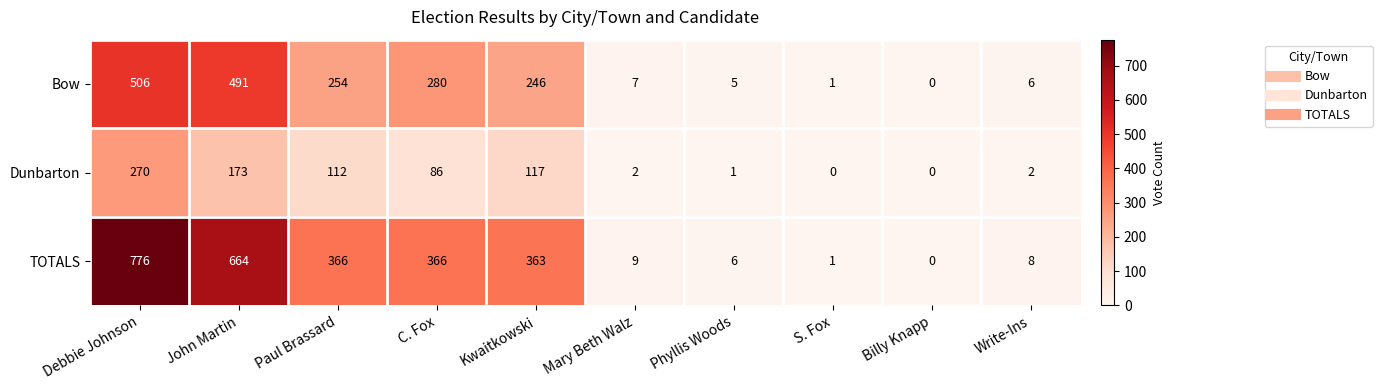

The value of Dunbarton at Debbie Johnson is 270. True or false?

True